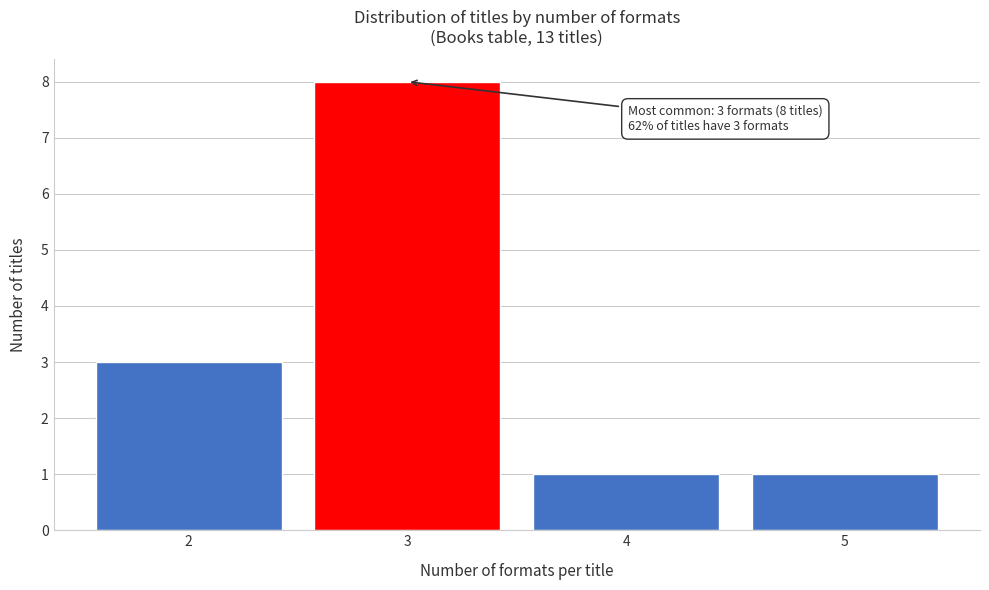

Reading left to right, transcribe all the data shown in this chart.

3	8	1	1